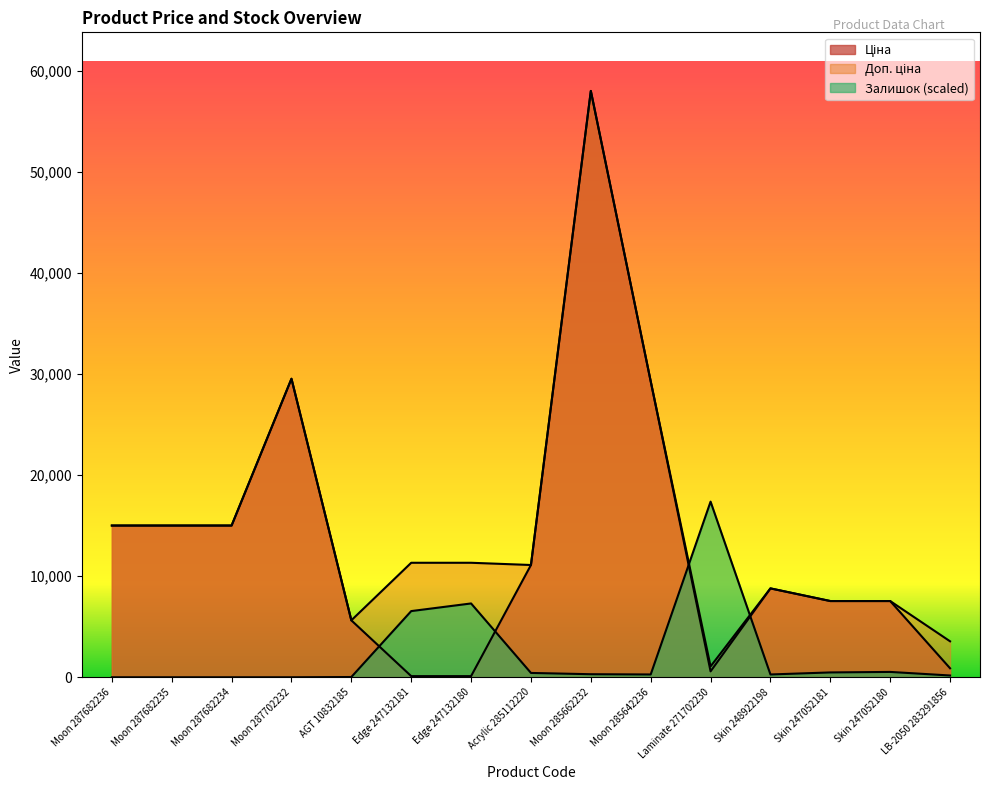

Rank the categories by Доп. ціна value from lowest to highest.

Laminate 271702230, LB-2050 283291856, AGT 10832185, Skin 247052181, Skin 247052180, Skin 248922198, Acrylic 285112220, Edge 247132181, Edge 247132180, Moon 287682236, Moon 287682235, Moon 287682234, Moon 285642236, Moon 287702232, Moon 285662232